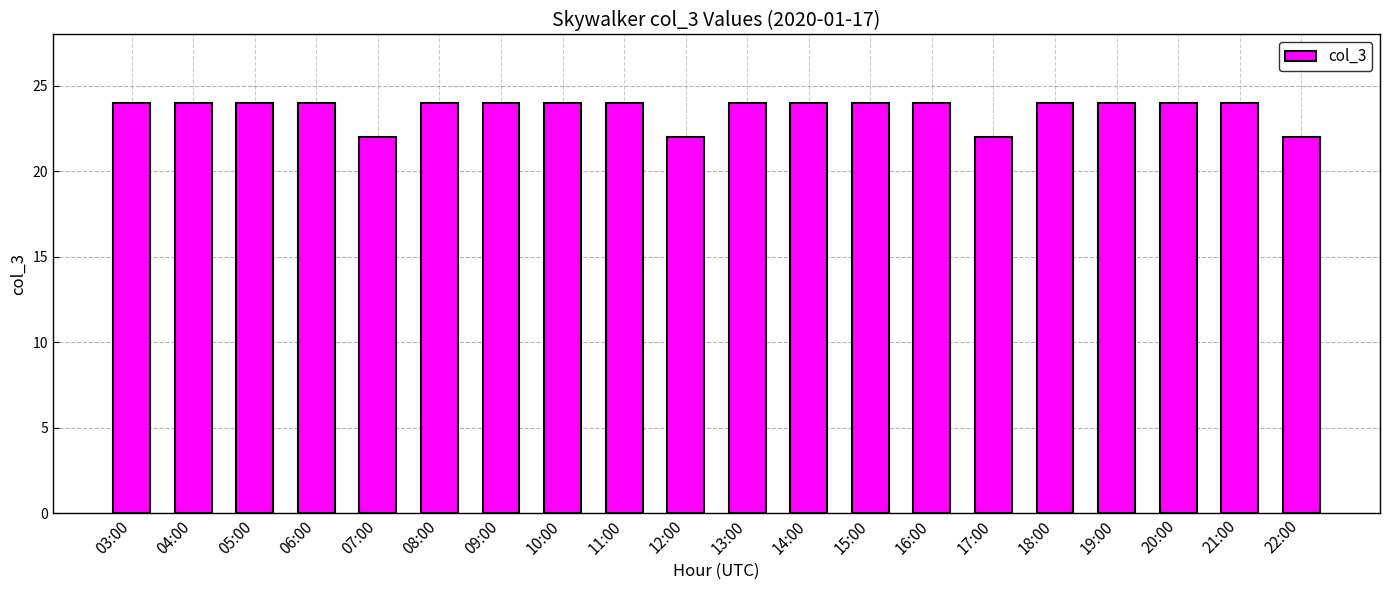

What is the label of the 17th bar from the left?

19:00